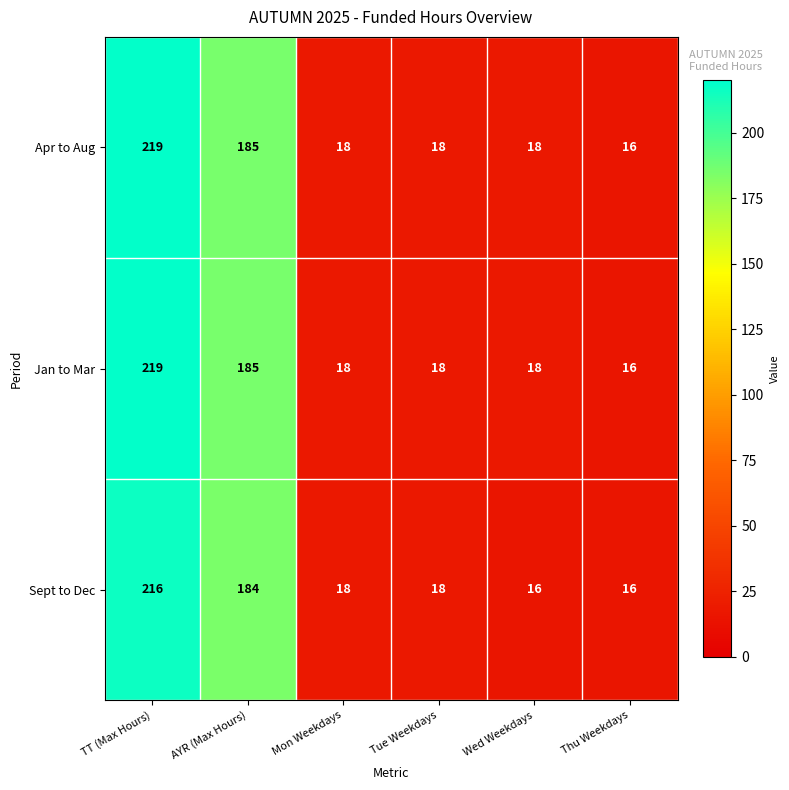

The Apr to Aug series shows 18 at Mon Weekdays. True or false?

True